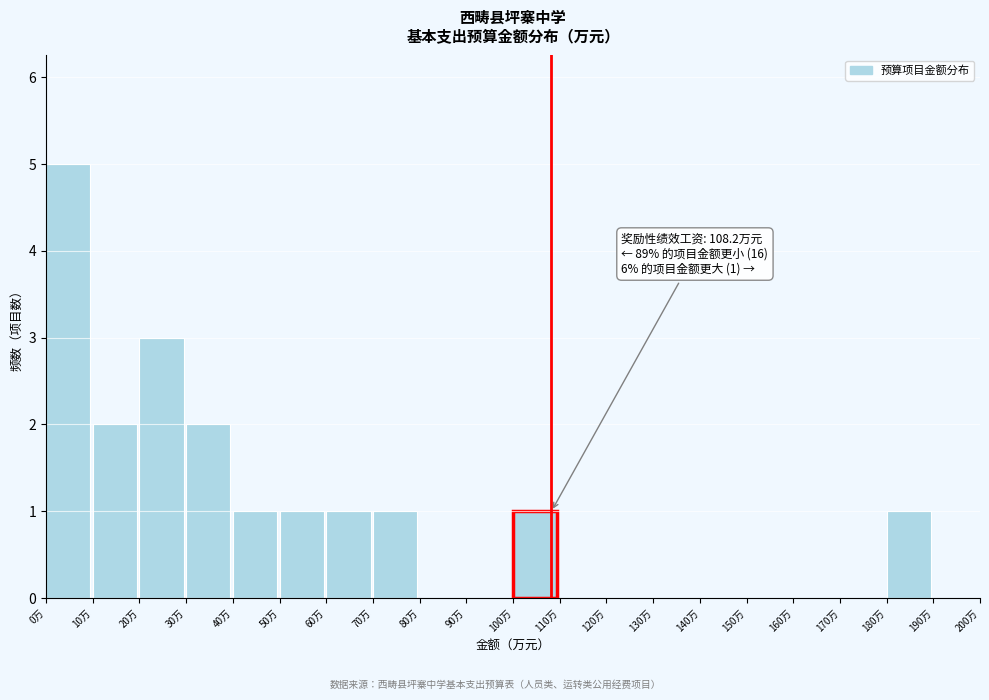

Over which range of the x-axis is the bar tallest?

0 to 10